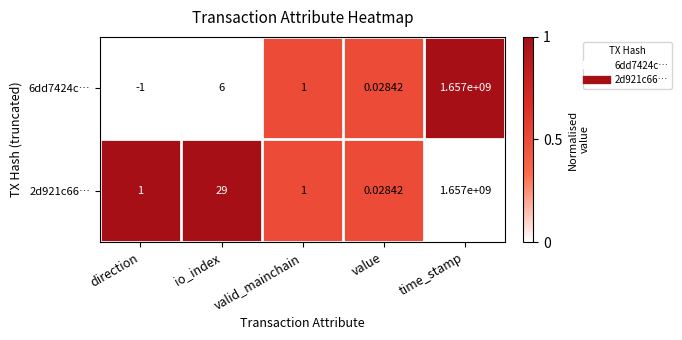

At which label does 6dd7424c… reach its minimum?

direction